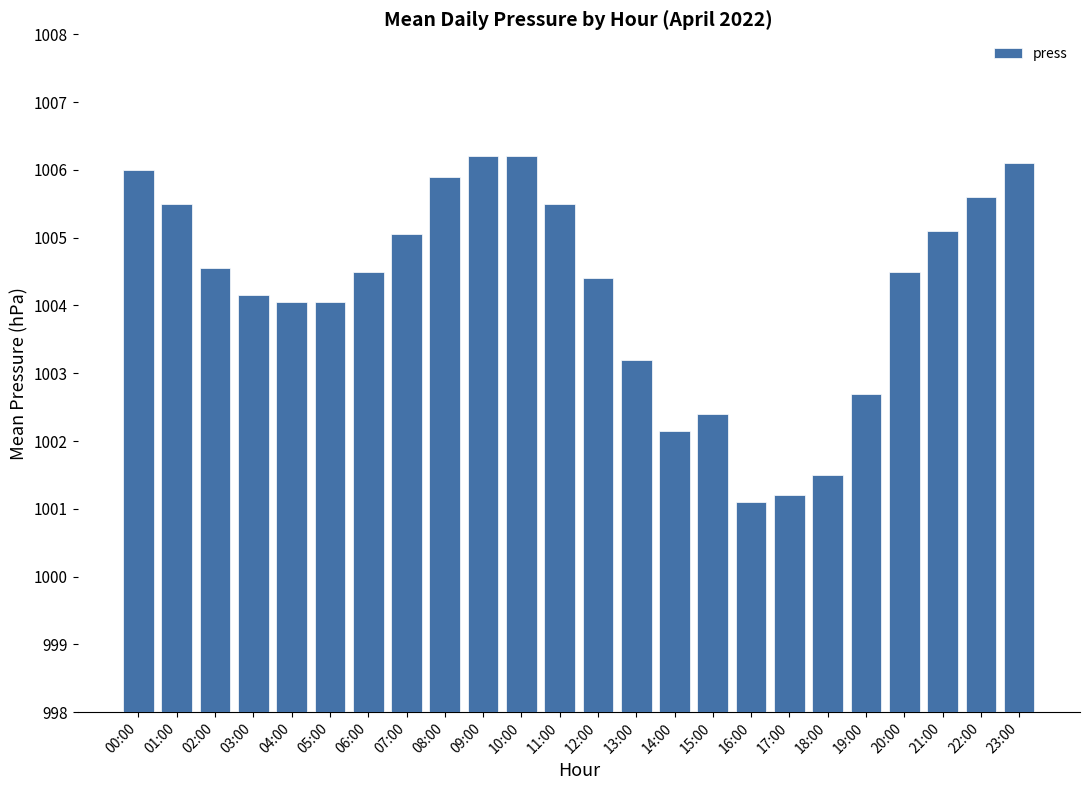

What is the average value?

1004.2